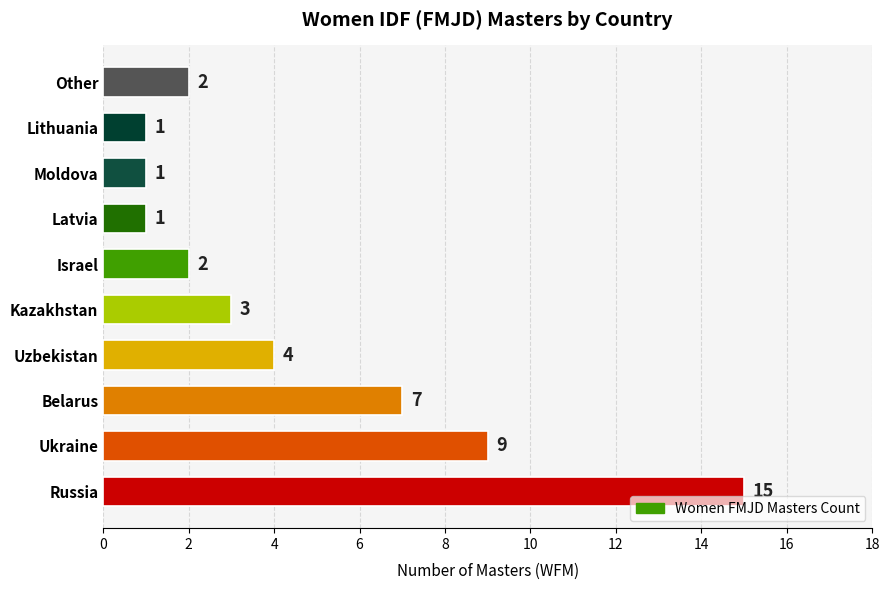

What is the minimum value shown in the chart?

1